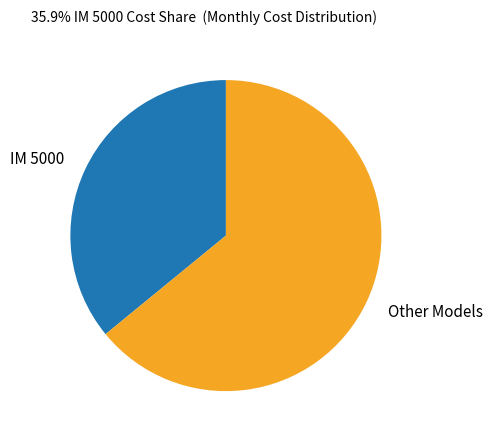

Does IM 5000 represent more than half of the total?

No